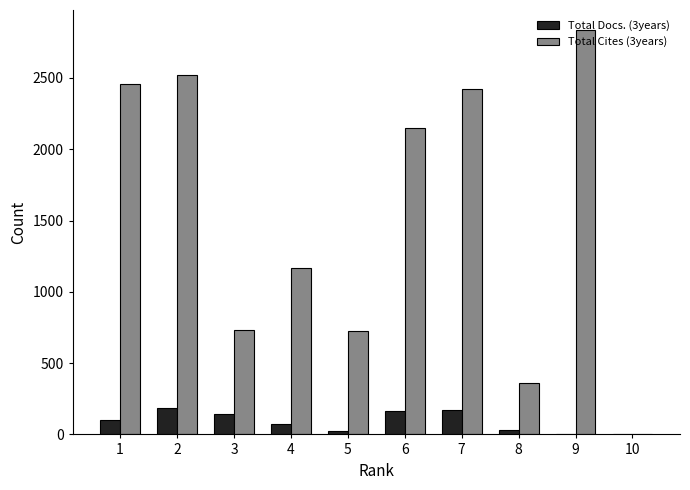

At which category is the sum across all series the highest?

9